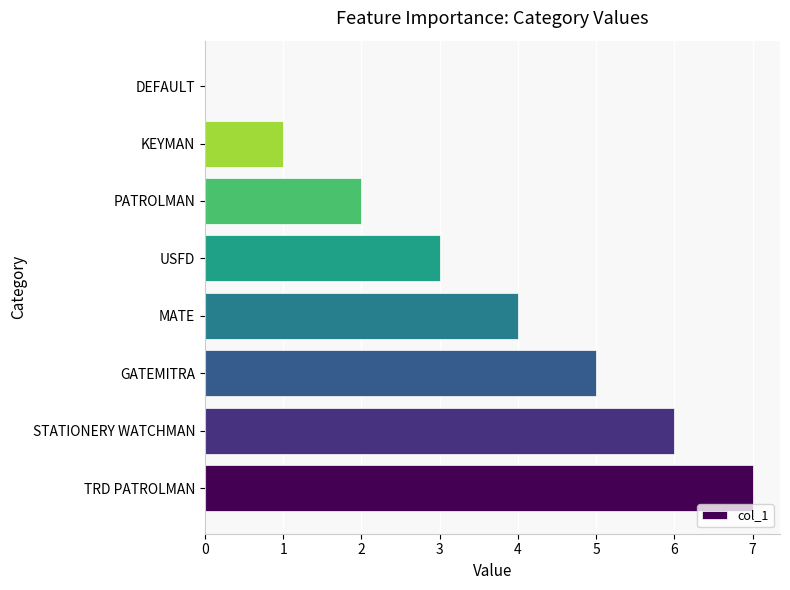

Approximately how many times larger is the value at TRD PATROLMAN compared to GATEMITRA?

1.4